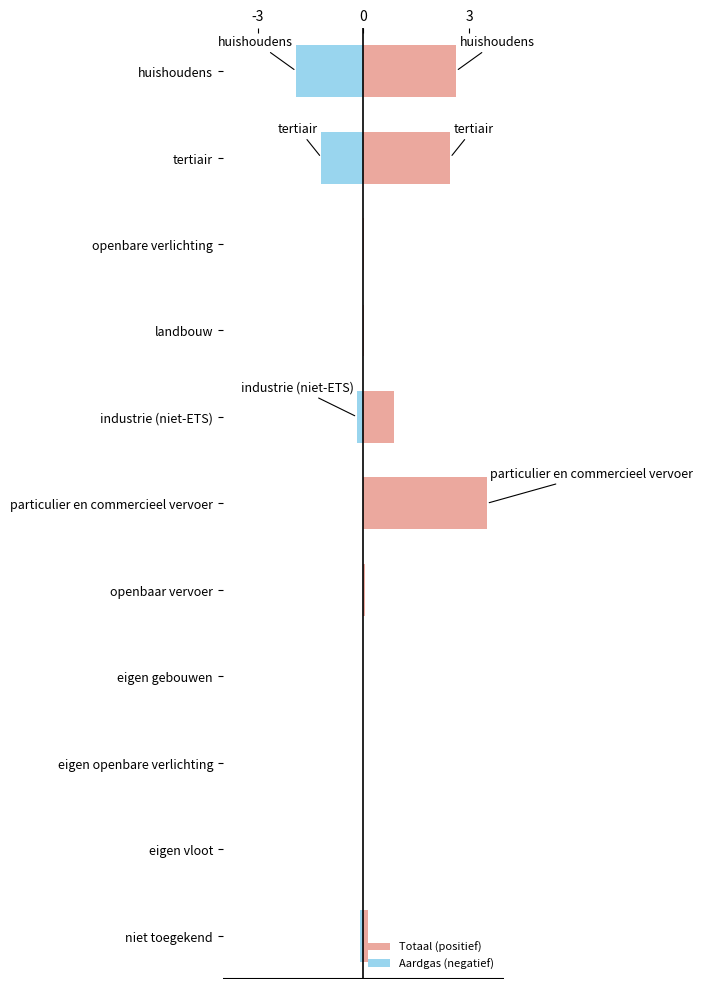

Does the chart contain stacked bars?

No